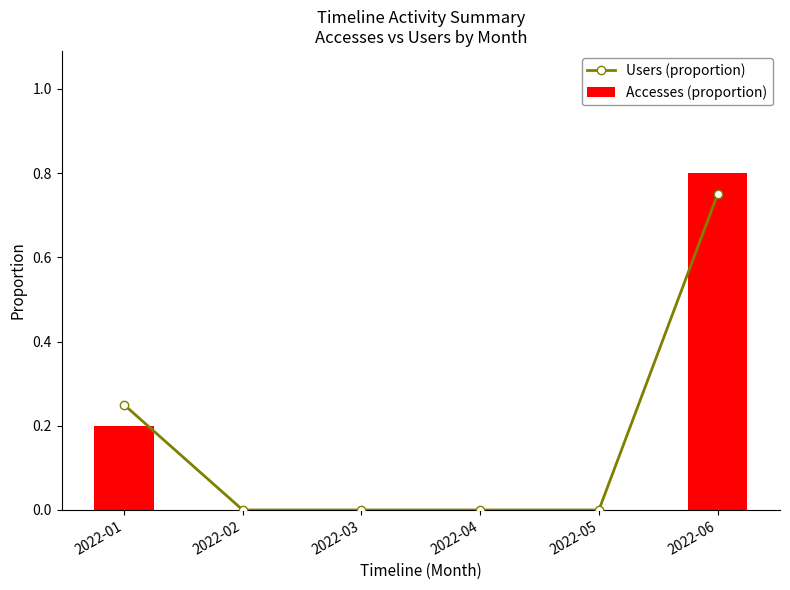

Which series has the widest spread of values?

Accesses (proportion)